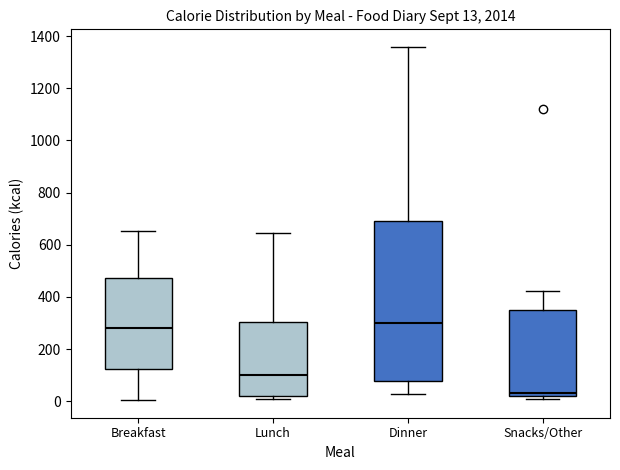

Which box's median line is the lowest?

Snacks/Other